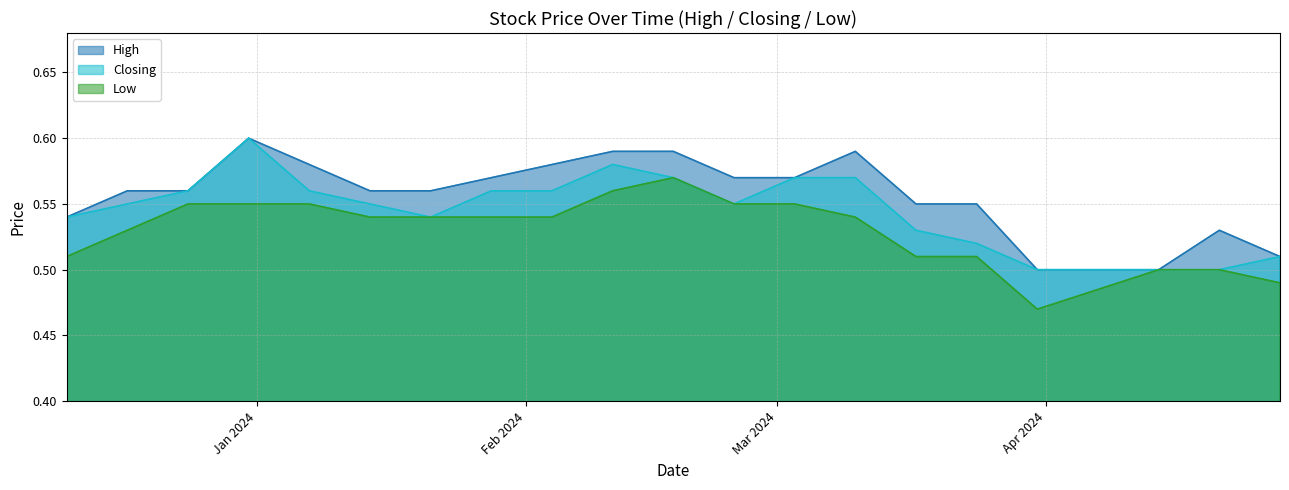

What are all the series names shown in the legend?

High, Closing, Low